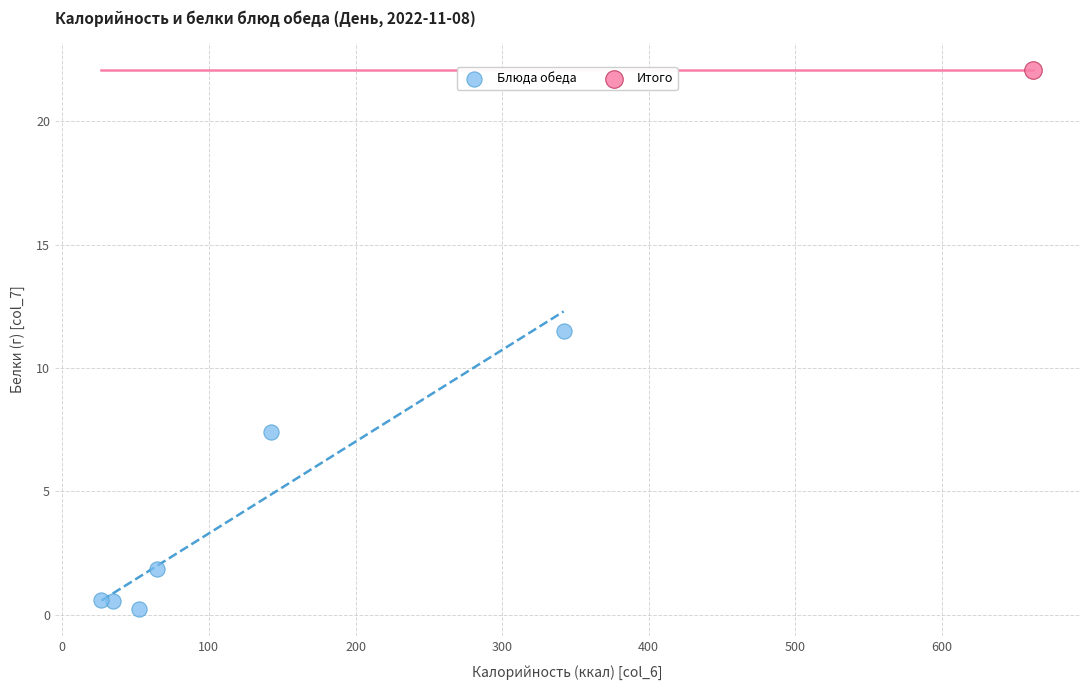

What are all the series names shown in the legend?

Блюда обеда, Итого